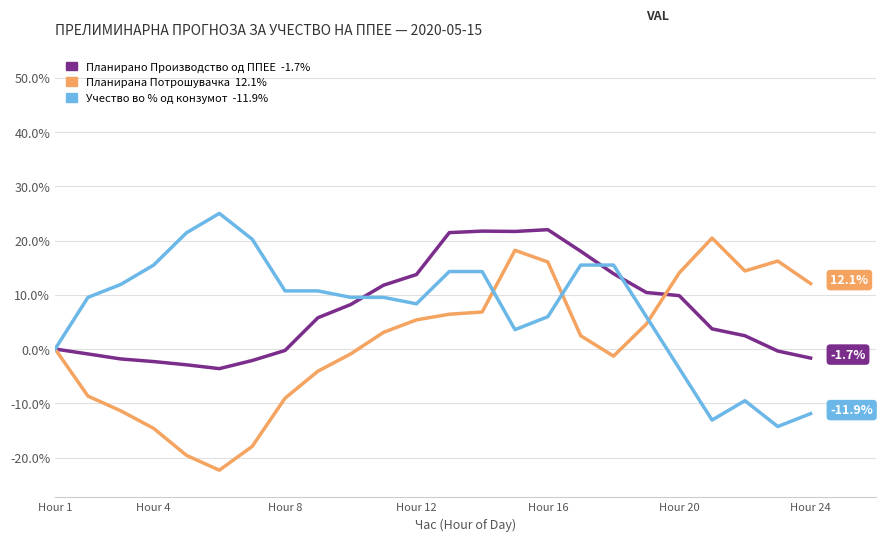

What is the greatest value displayed?

25.0